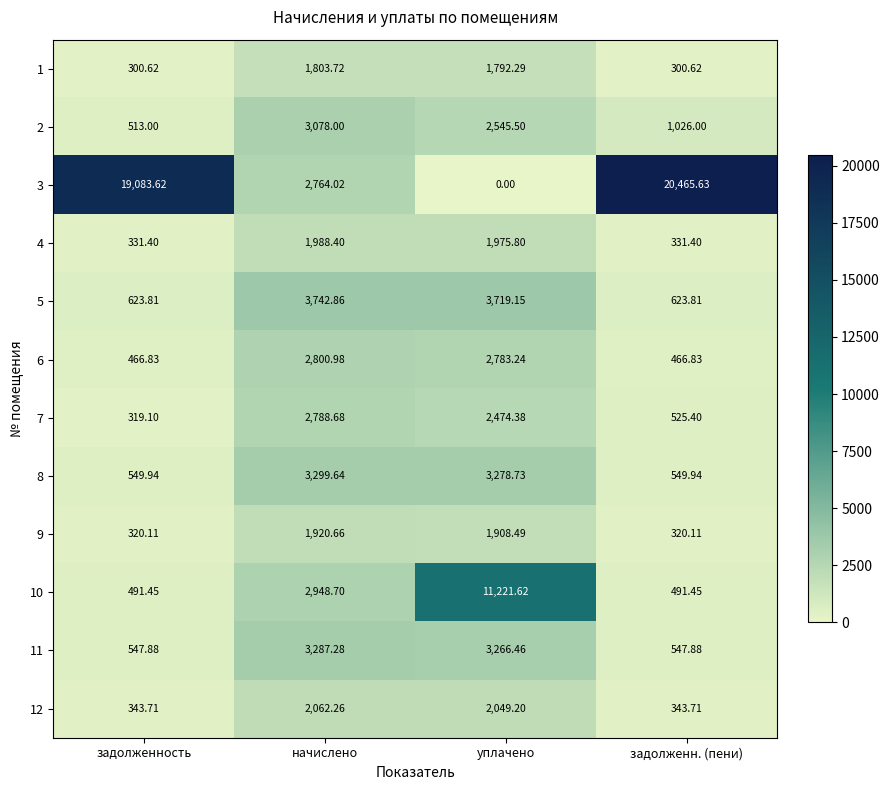

Where does the 5 series first go above 3719?

начислено